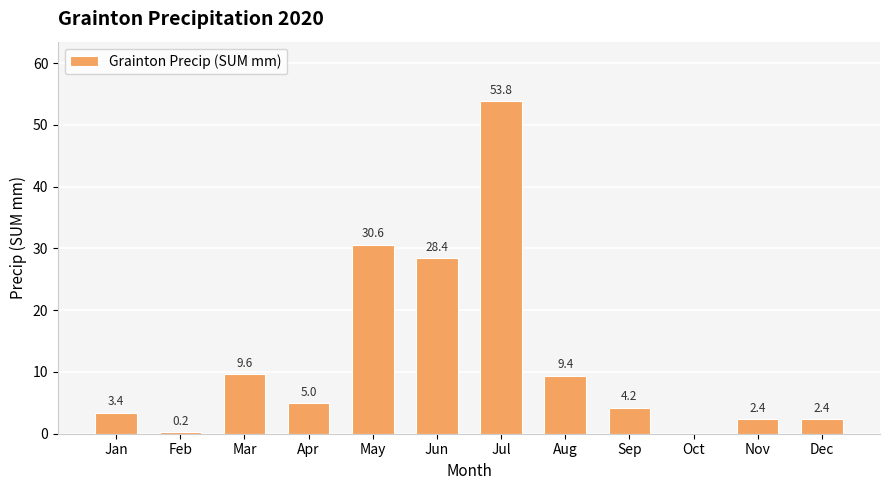

At which label does the data first exceed 5?

Mar